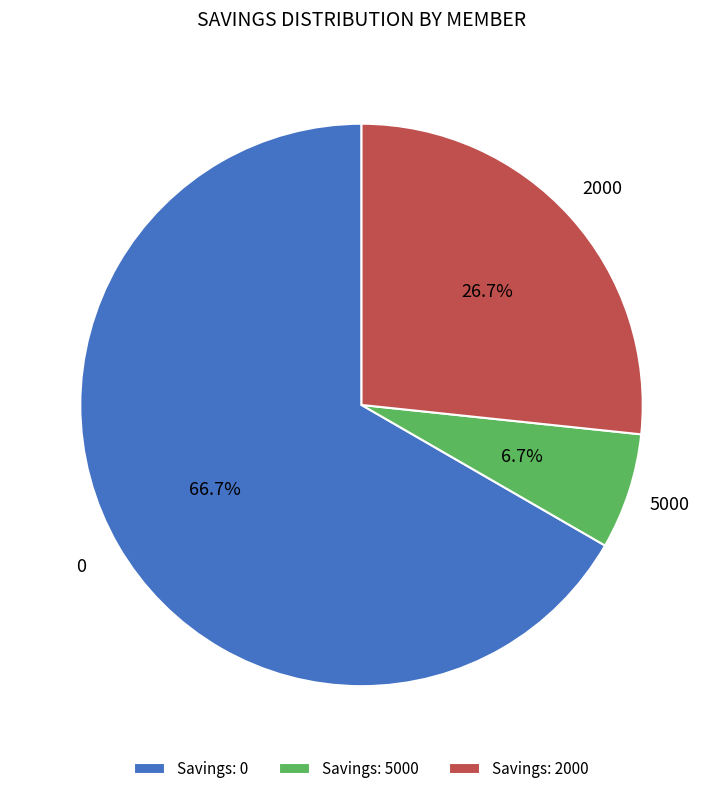

Is the sum of Savings: 5000 and Savings: 2000 greater than half?

No